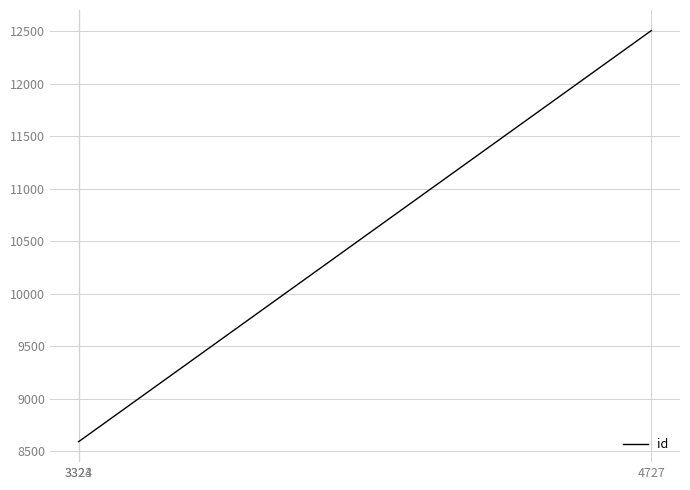

What is the difference between the second highest and minimum values?

1